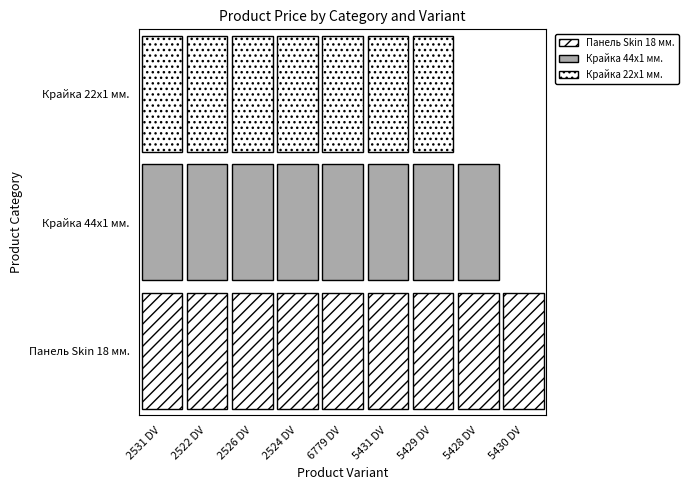

Reading left to right, extract all data points from this chart.

Панель Skin 18 мм.: 2531 DV=7436.2	2522 DV=7436.2	2526 DV=7436.2	2524 DV=7436.2	6779 DV=7436.2	5431 DV=7436.2	5429 DV=7436.2	5428 DV=7436.2	5430 DV=7436.2
Крайка 44x1 мм.: 2531 DV=111.7	2522 DV=111.7	2526 DV=111.7	2524 DV=111.7	6779 DV=111.7	5431 DV=111.7	5429 DV=111.7	5428 DV=111.7	5430 DV=0.0
Крайка 22x1 мм.: 2531 DV=55.9	2522 DV=55.9	2526 DV=55.9	2524 DV=55.9	6779 DV=55.9	5431 DV=55.9	5429 DV=55.9	5428 DV=0.0	5430 DV=0.0